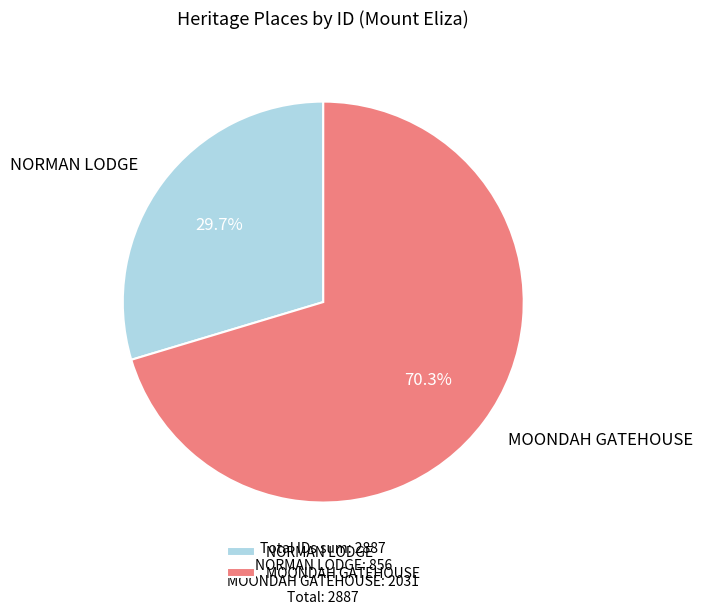

Approximately how many times larger is the value at MOONDAH GATEHOUSE compared to NORMAN LODGE?

2.4